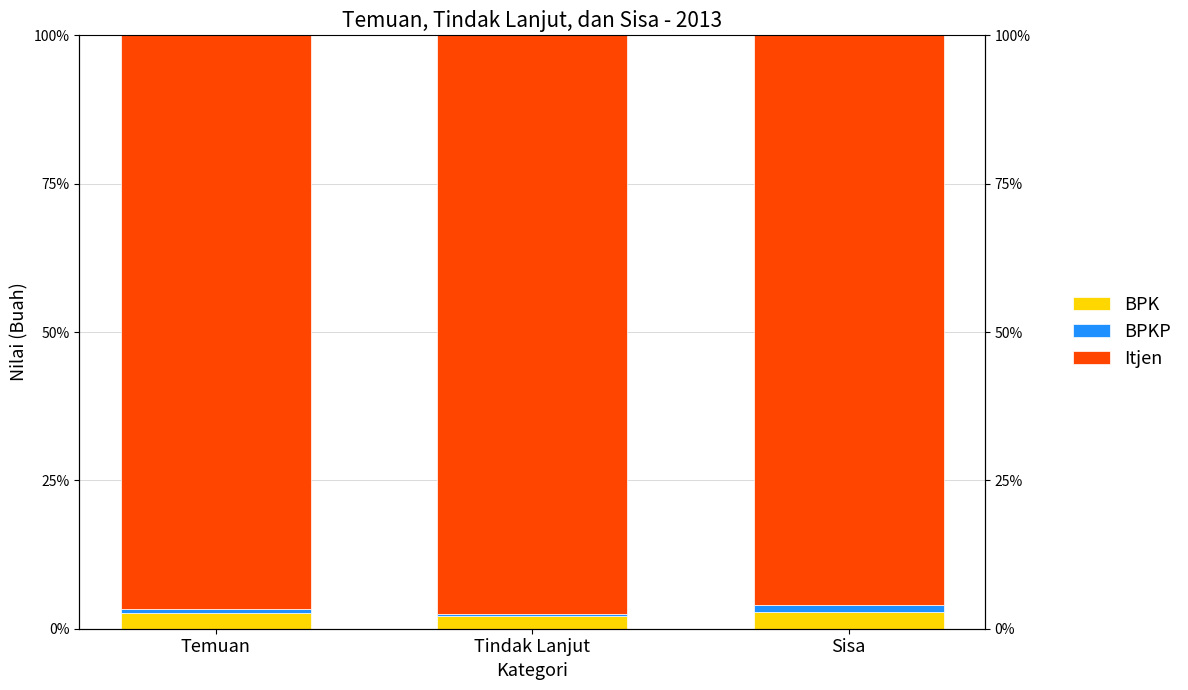

What is the value of the BPK bar at the 2nd from the left?

2.2